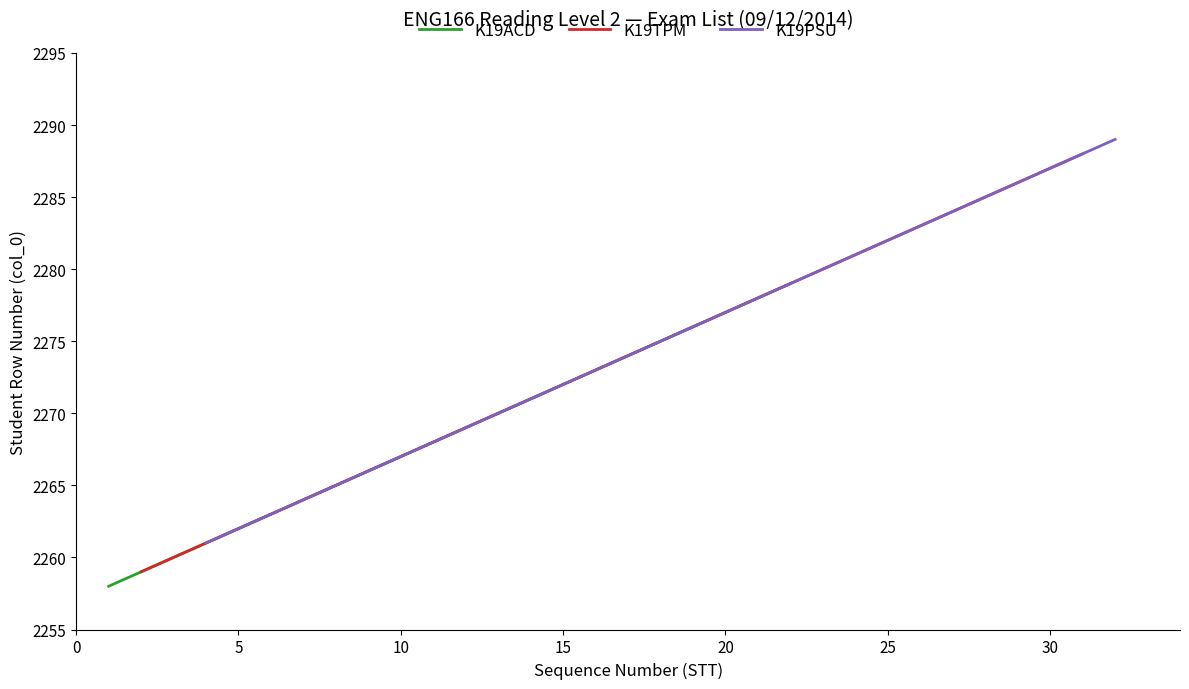

True or false: K19ACD has more than 1 interior local peaks.

False